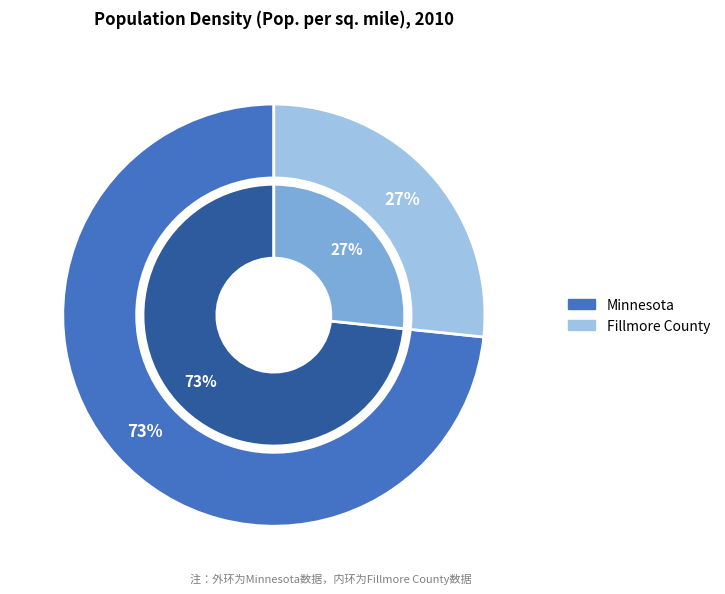

Which has a higher value, Minnesota or Fillmore County?

Minnesota